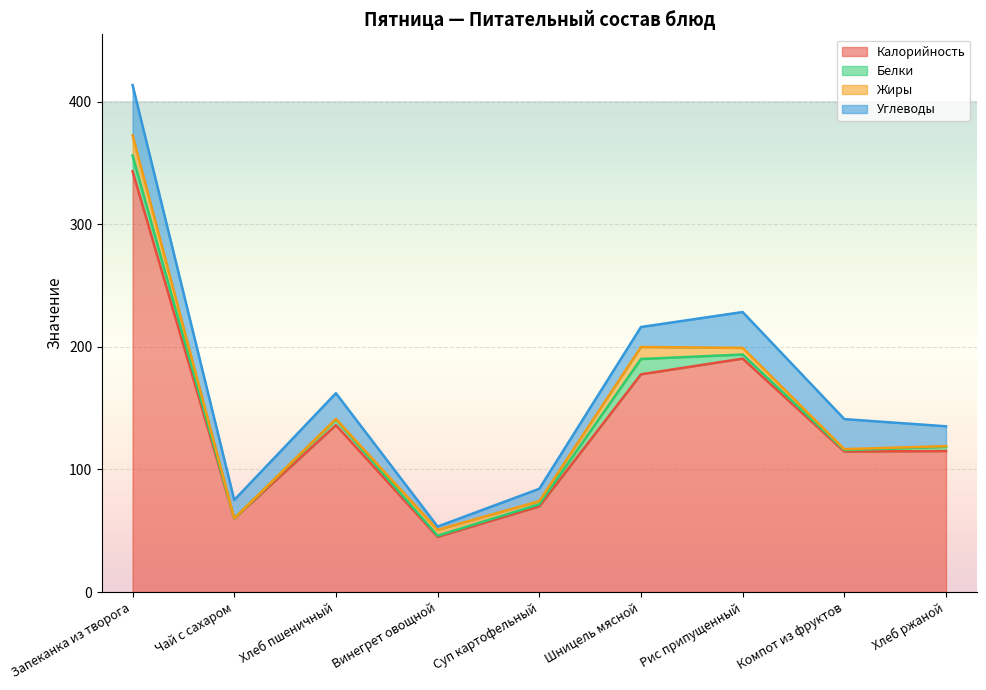

Reading left to right, extract all data points from this chart.

Калорийность: 343.2	60.0	136.2	45.0	69.9	177.6	190.4	114.6	115.0
Белки: 12.8	0.1	4.5	1.0	1.7	12.5	3.3	1.1	3.5
Жиры: 16.5	0.0	0.5	4.8	2.6	9.8	5.4	0.8	0.6
Углеводы: 41.0	15.0	21.0	2.6	10.1	16.3	29.3	24.5	16.2